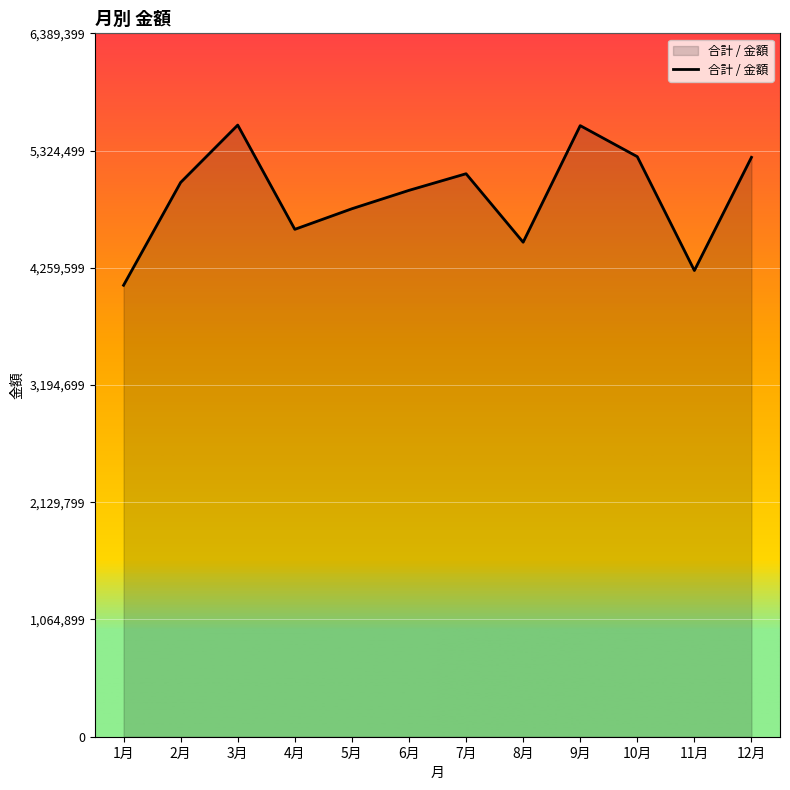

What is the approximate value at 10月?

5269000